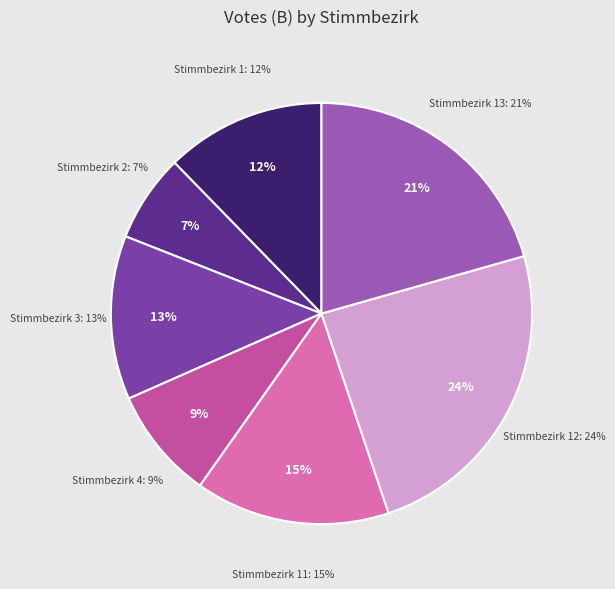

Is it true that Stimmbezirk 11 is 15% of the pie?

True